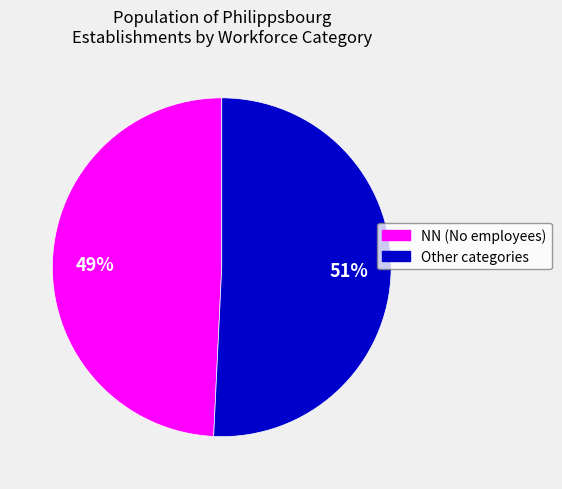

Count the number of slices in the pie.

2